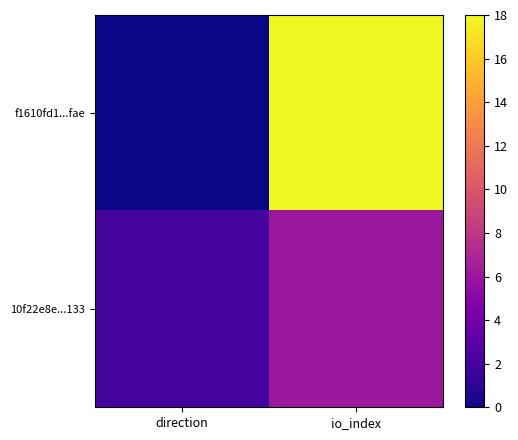

What is the difference between the highest and lowest values at io_index?

12